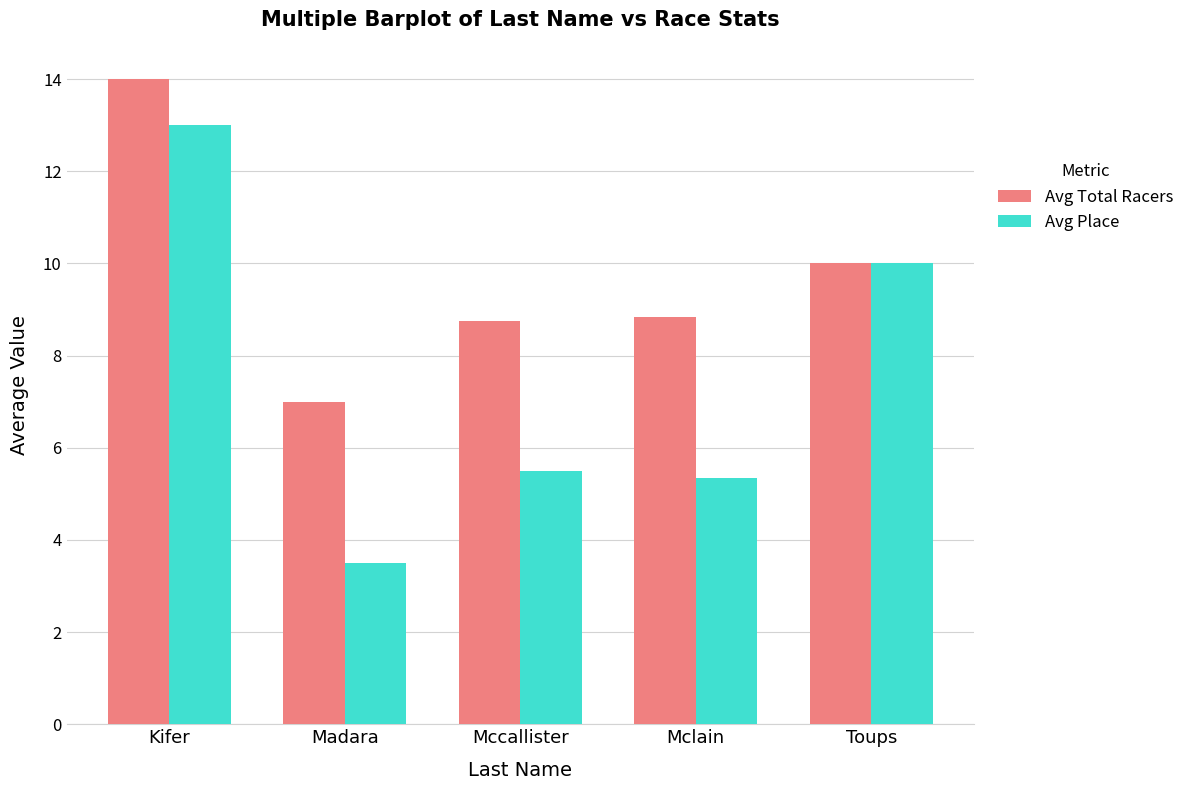

At which label does Avg Place reach its peak?

Kifer